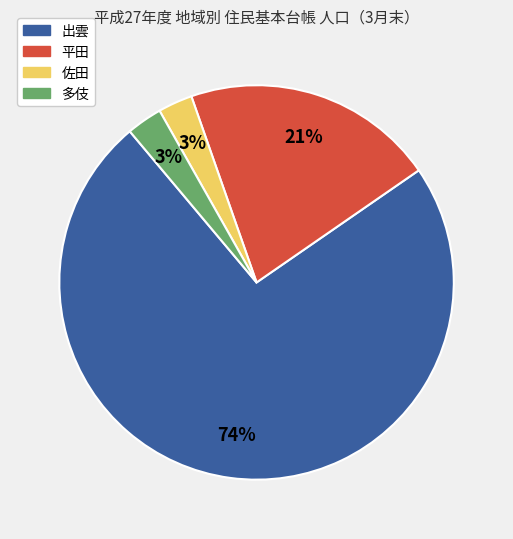

To the nearest percent, what portion does 多伎 represent?

3%